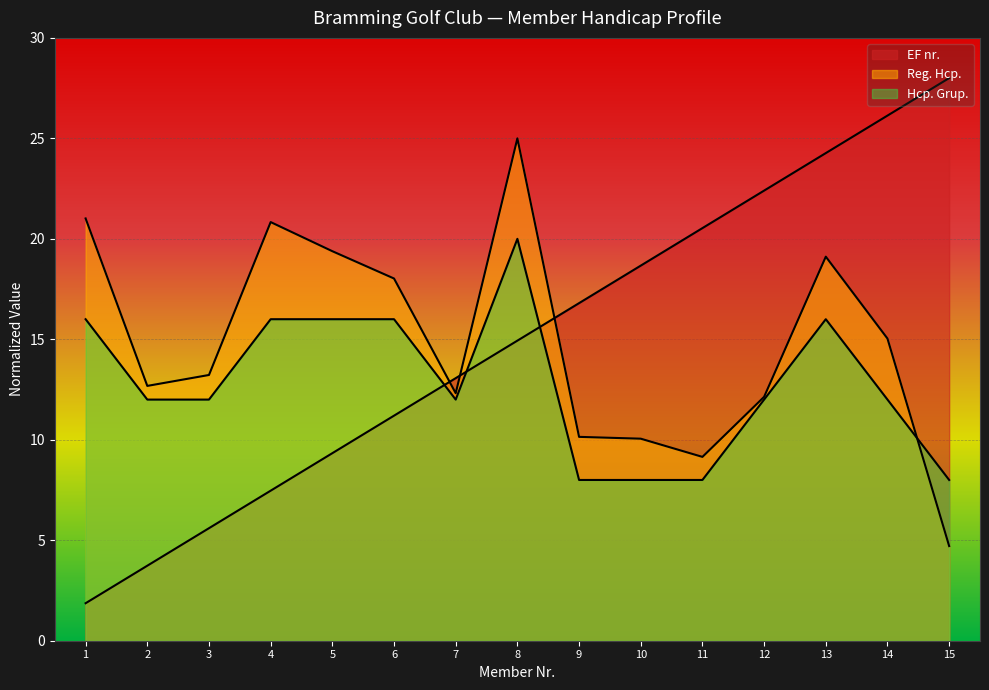

True or false: Reg. Hcp. has more than 1 points higher than both neighbors.

True